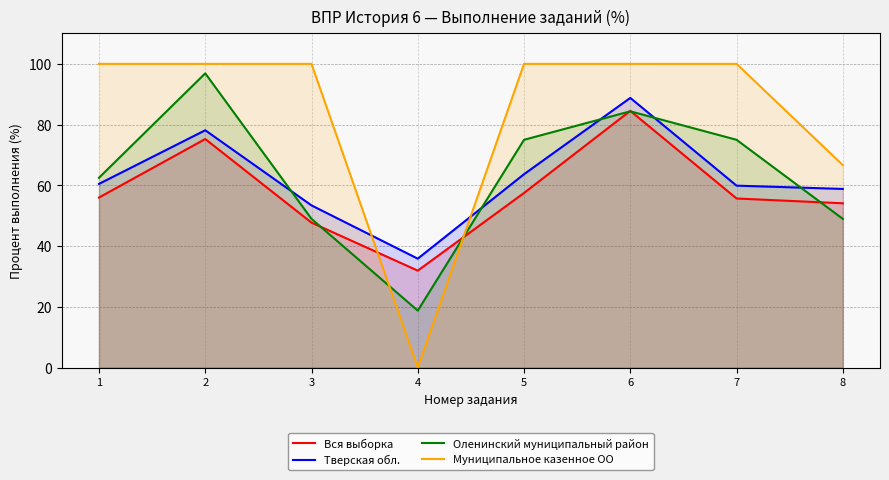

What is the total value across all series at 1?

279.0